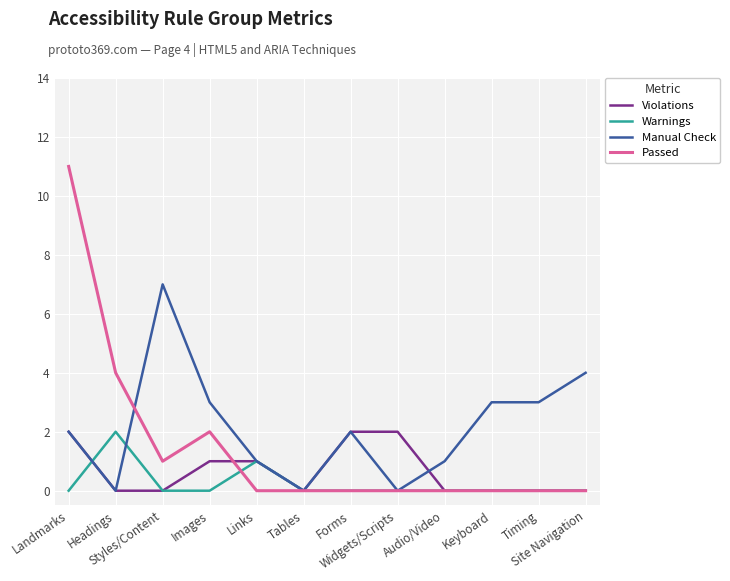

What is the greatest value displayed?

11